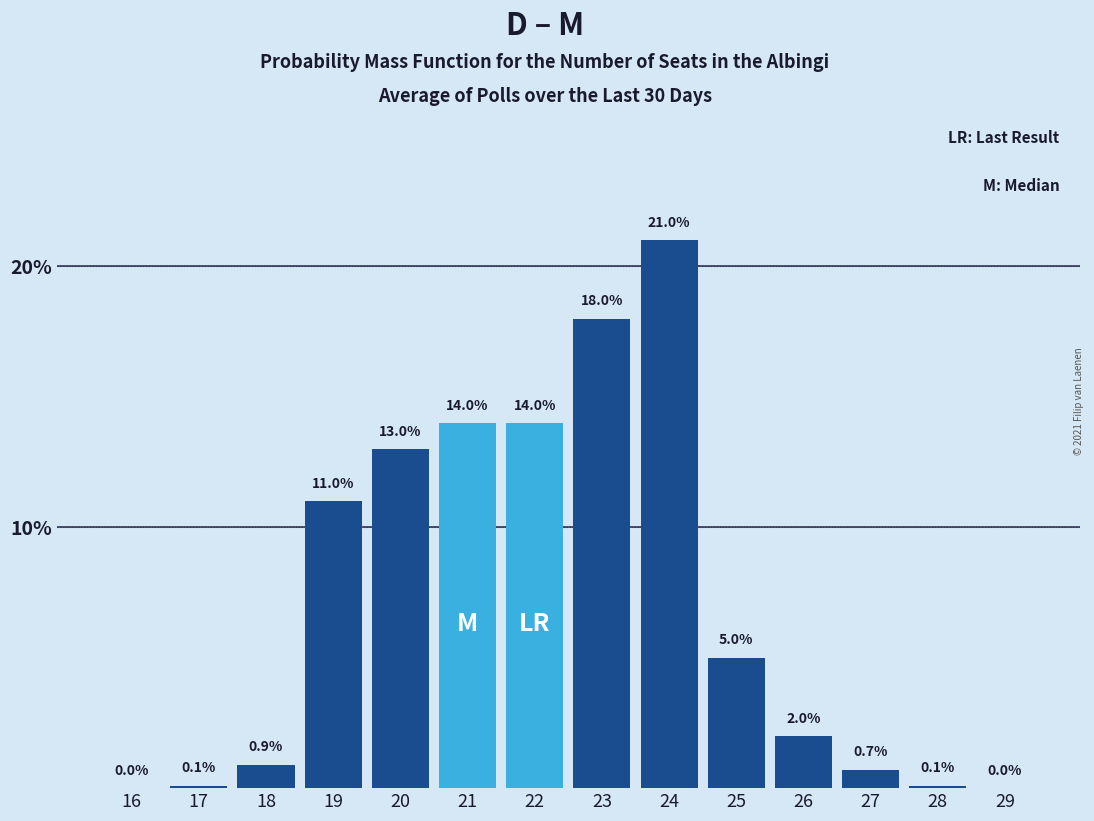

Reading left to right, what are all the values shown in this chart?

16=0.0	17=0.1	18=0.9	19=11.0	20=13.0	21=14.0	22=14.0	23=18.0	24=21.0	25=5.0	26=2.0	27=0.7	28=0.1	29=0.0